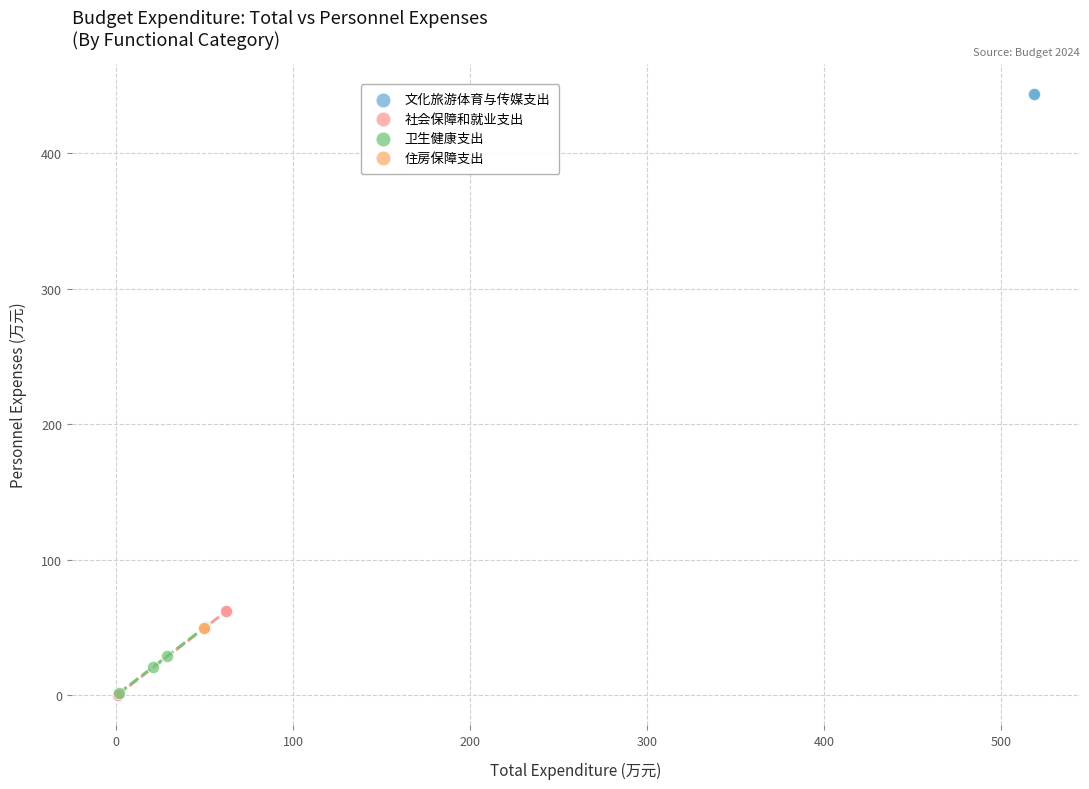

Which series contains the highest Y value?

文化旅游体育与传媒支出